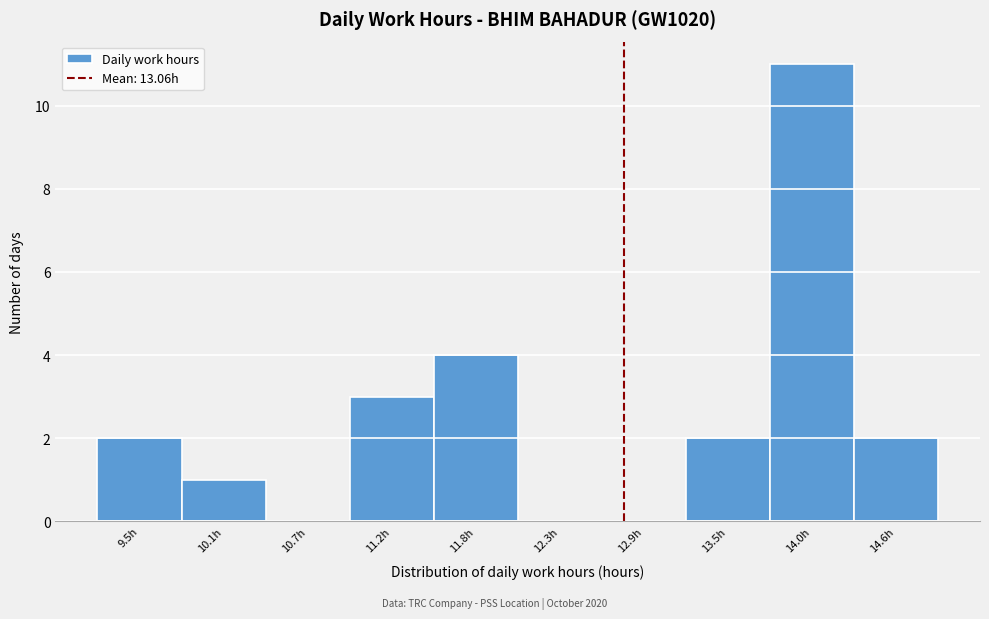

Reading left to right, transcribe all the data shown in this chart.

9.5h=2	10.1h=1	10.7h=0	11.2h=3	11.8h=4	12.3h=0	12.9h=0	13.5h=2	14.0h=11	14.6h=2